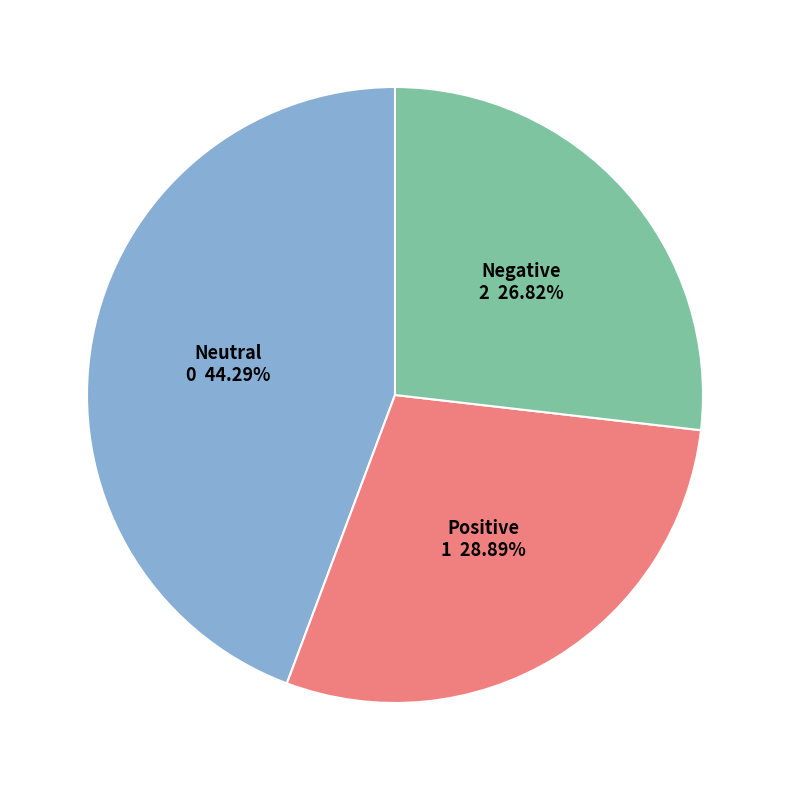

Rank the categories by value from highest to lowest.

Neutral, Positive, Negative